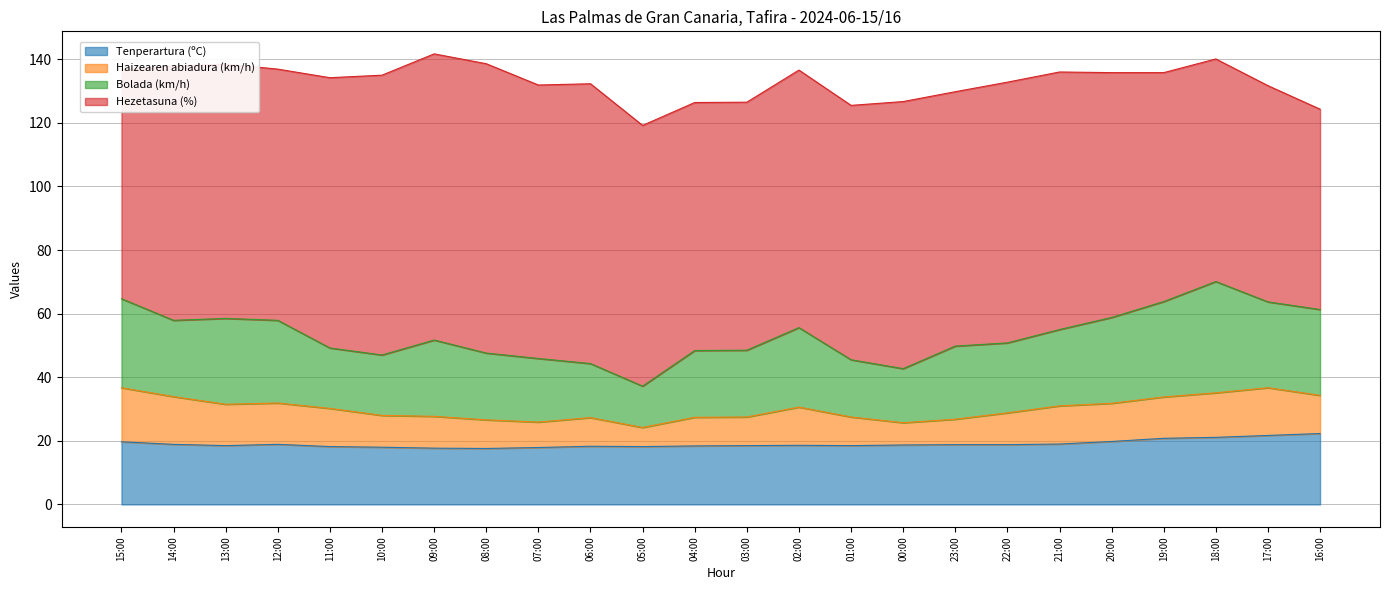

Reading left to right, extract all data points from this chart.

Tenperartura (ºC): 19.7	18.9	18.5	18.9	18.2	18.0	17.7	17.6	17.9	18.3	18.2	18.4	18.5	18.6	18.5	18.7	18.8	18.8	19.0	19.8	20.8	21.1	21.7	22.3
Haizearen abiadura (km/h): 17.0	15.0	13.0	13.0	12.0	10.0	10.0	9.0	8.0	9.0	6.0	9.0	9.0	12.0	9.0	7.0	8.0	10.0	12.0	12.0	13.0	14.0	15.0	12.0
Bolada (km/h): 28.0	24.0	27.0	26.0	19.0	19.0	24.0	21.0	20.0	17.0	13.0	21.0	21.0	25.0	18.0	17.0	23.0	22.0	24.0	27.0	30.0	35.0	27.0	27.0
Hezetasuna (%): 72.0	80.0	80.0	79.0	85.0	88.0	90.0	91.0	86.0	88.0	82.0	78.0	78.0	81.0	80.0	84.0	80.0	82.0	81.0	77.0	72.0	70.0	68.0	63.0